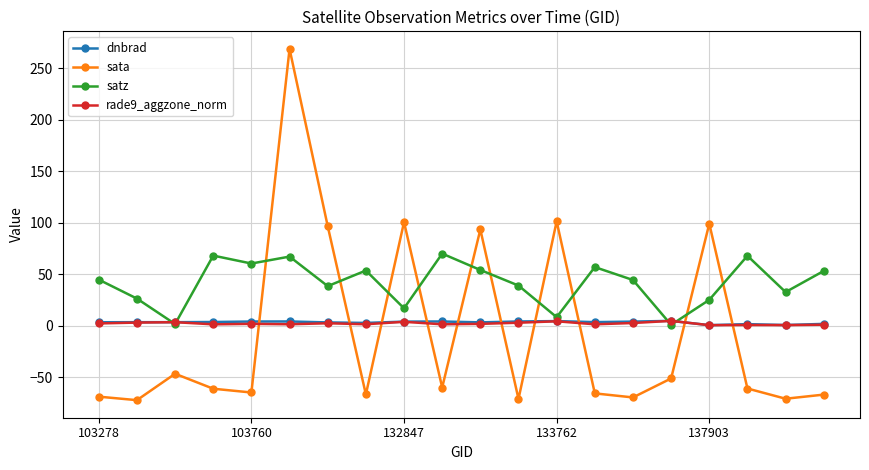

What is the difference between the maximum and minimum values in the rade9_aggzone_norm series?

4.2